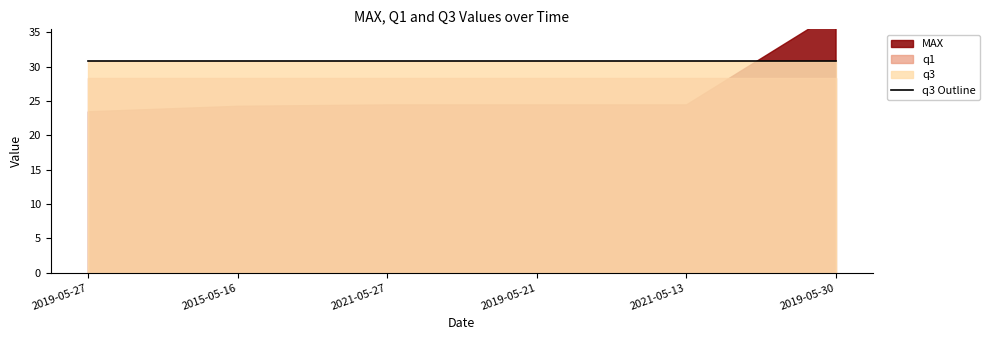

Which category has the lowest value across all series?

2019-05-27